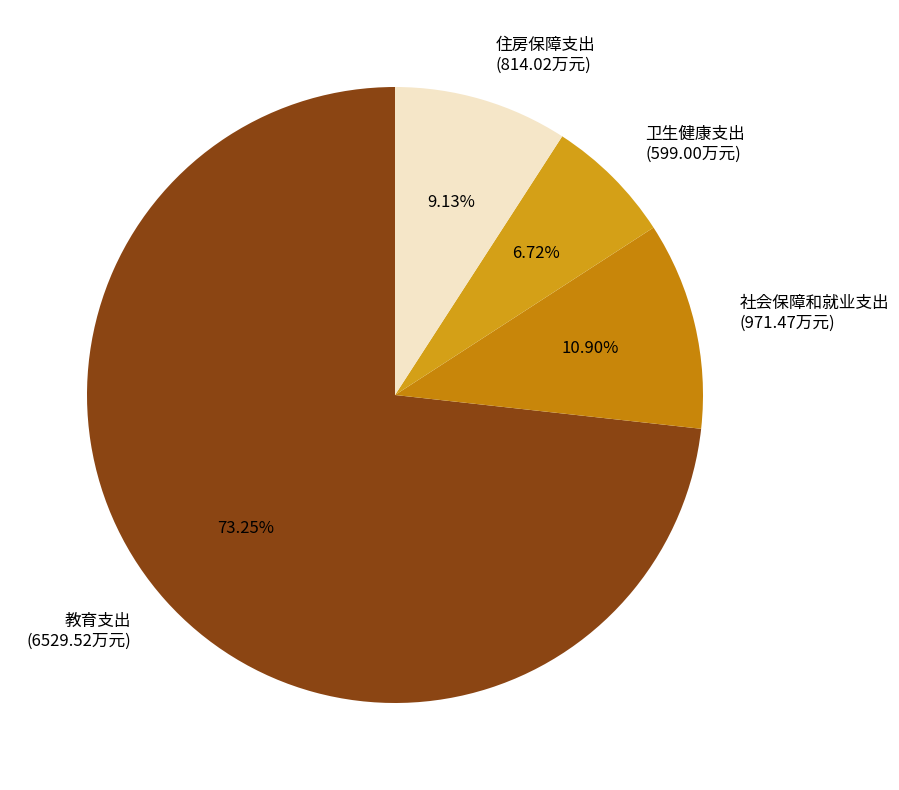

The 卫生健康支出 slice represents 7% of the pie. True or false?

True